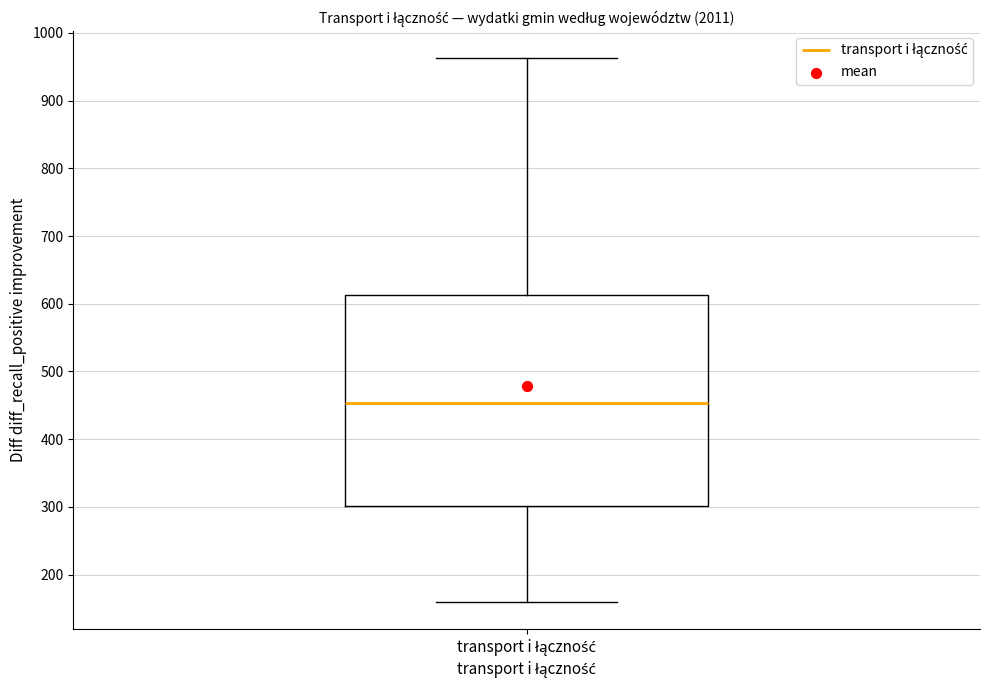

Where does the upper whisker of the box for transport i łączność end on the y-axis? The values are not printed on the chart, so give them approximately, as read against the axis.

960